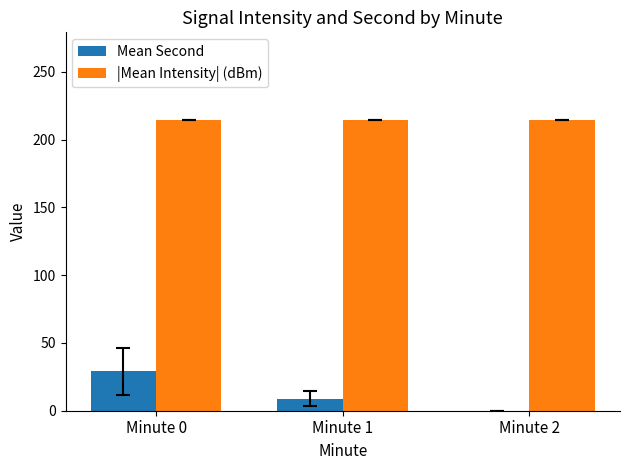

Is the value of |Mean Intensity| (dBm) at Minute 0 greater than the value of Mean Second at Minute 1?

Yes